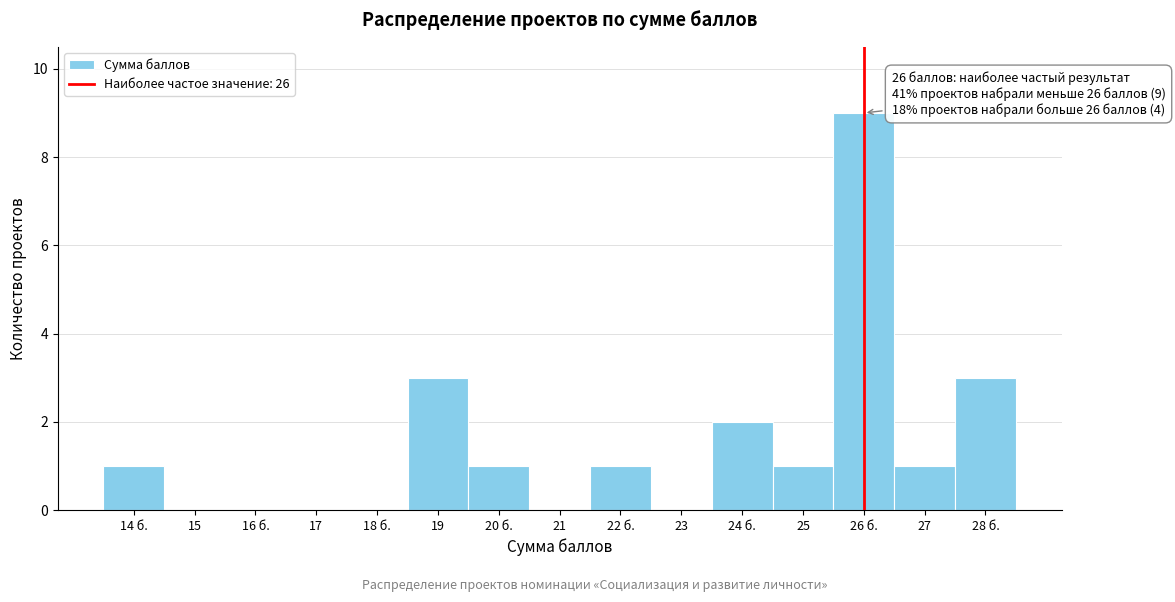

Reading left to right, what are all the values shown in this chart?

14 б.=1	15=0	16 б.=0	17=0	18 б.=0	19=3	20 б.=1	21=0	22 б.=1	23=0	24 б.=2	25=1	26 б.=9	27=1	28 б.=3